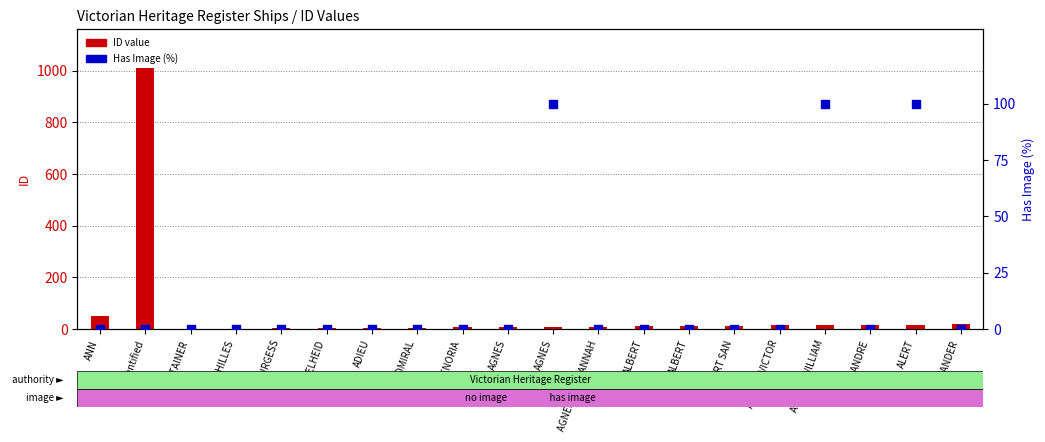

At how many categories does at least one series exceed 617?

1